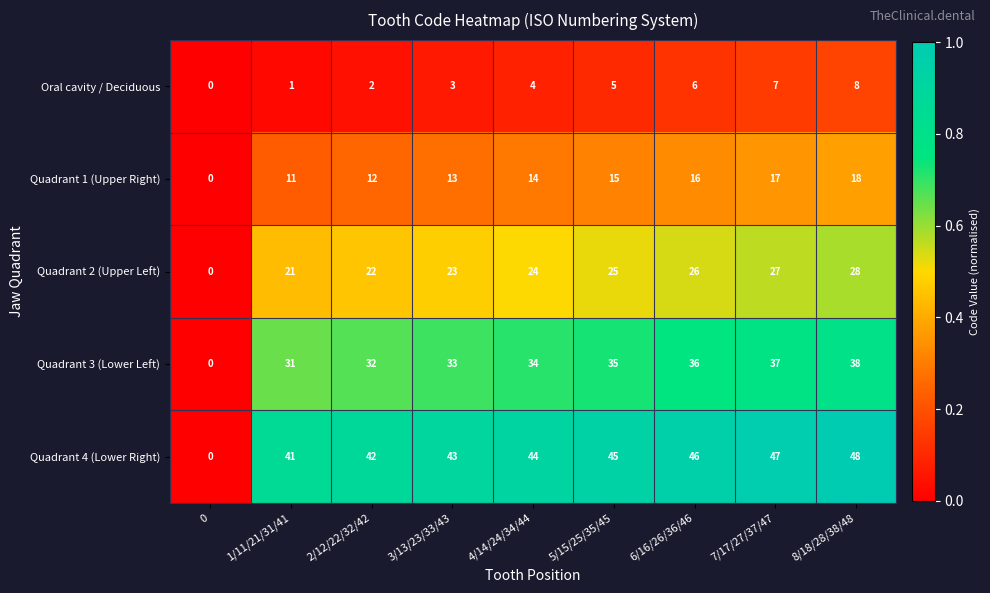

What is the difference between the second highest and minimum values in the Quadrant 4 (Lower Right) series?

47